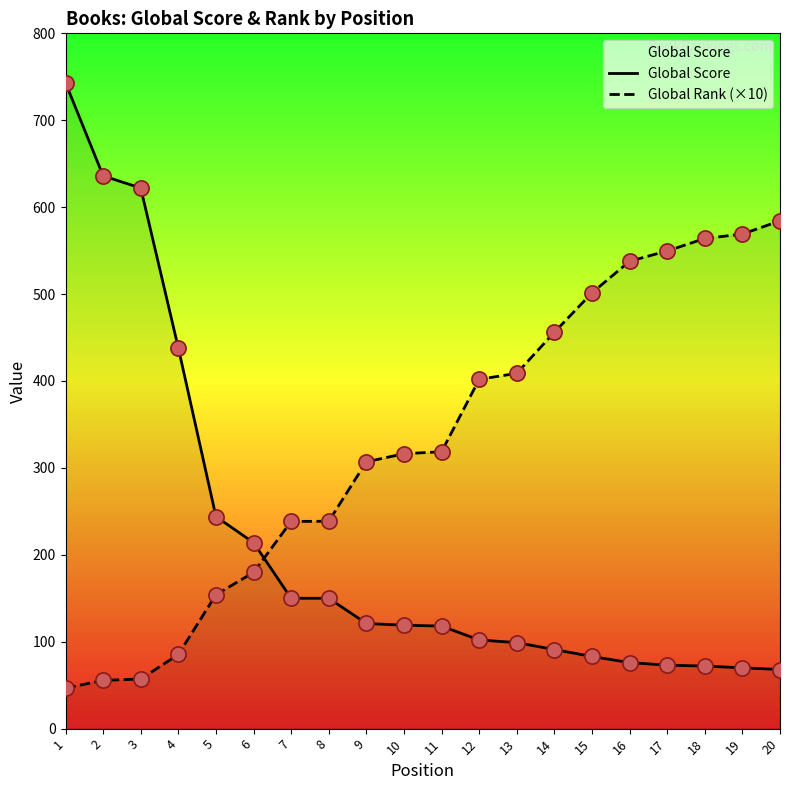

What are all the series names shown in the legend?

Global Score, Global Rank (×10)